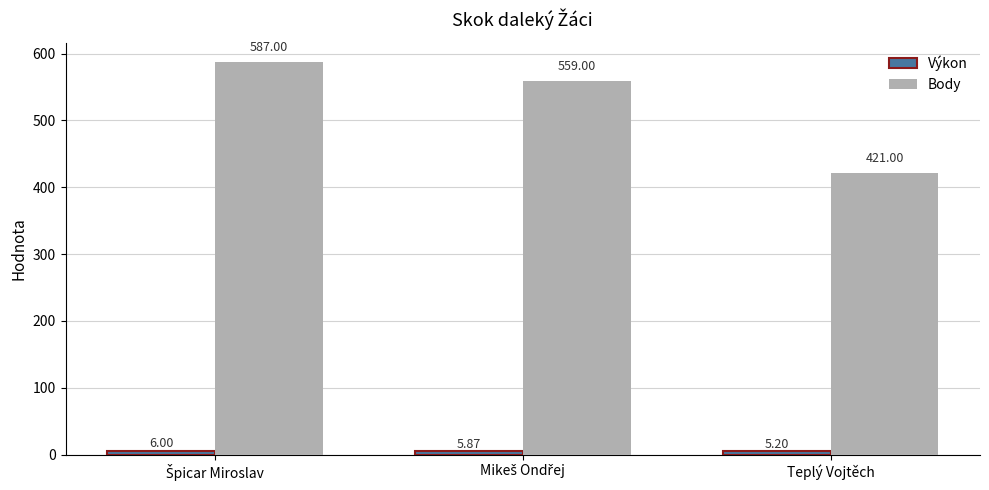

Which series has the largest range (max minus min)?

Body